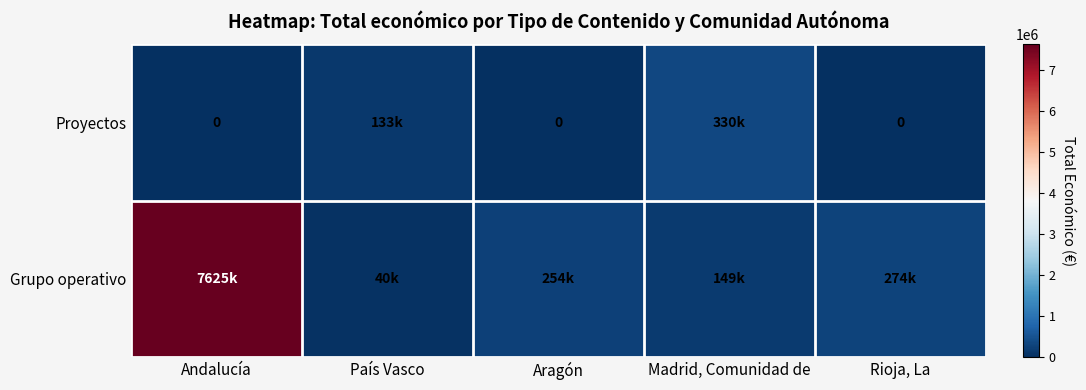

What is the spread (max minus min) of values at Aragón?

254112